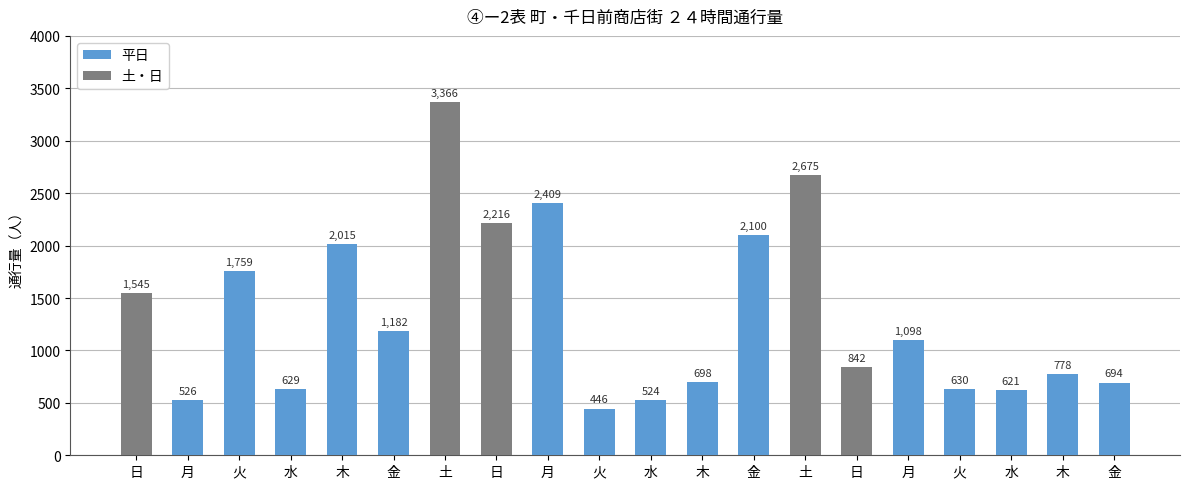

Read the value at 月, to the nearest 10.

530